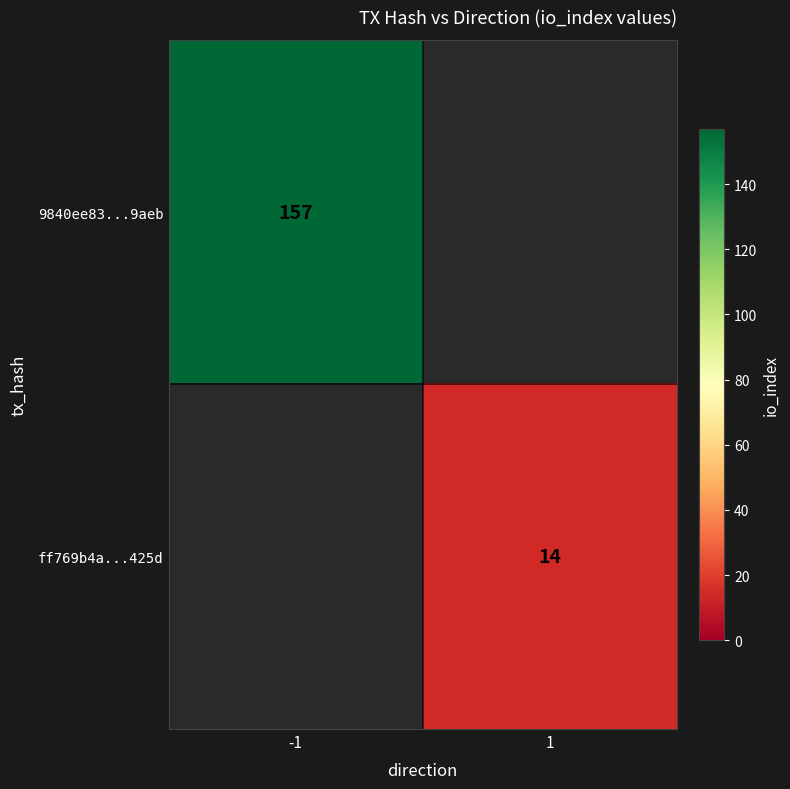

What is the greatest value displayed?

157.0